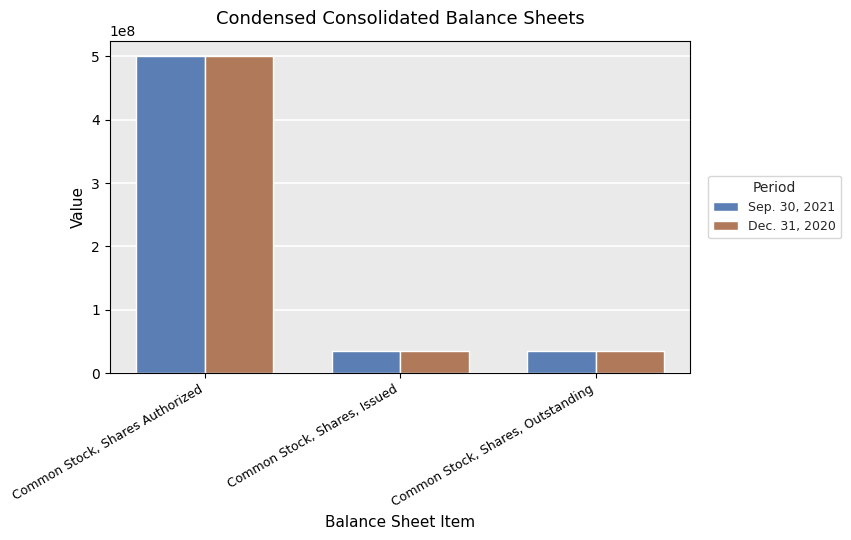

What is the total value across all series at Common Stock, Shares, Issued?

69675250